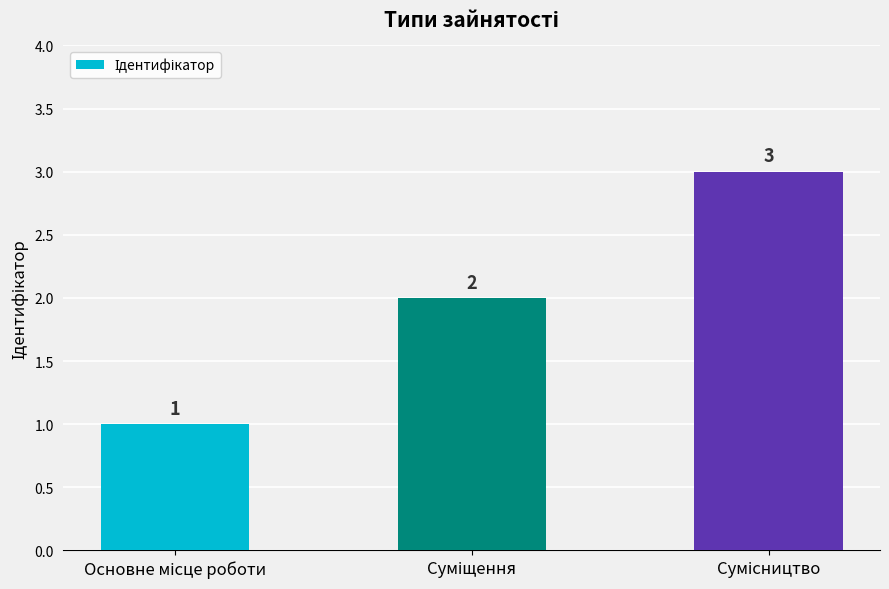

Count the values in the range 1 to 3.

3